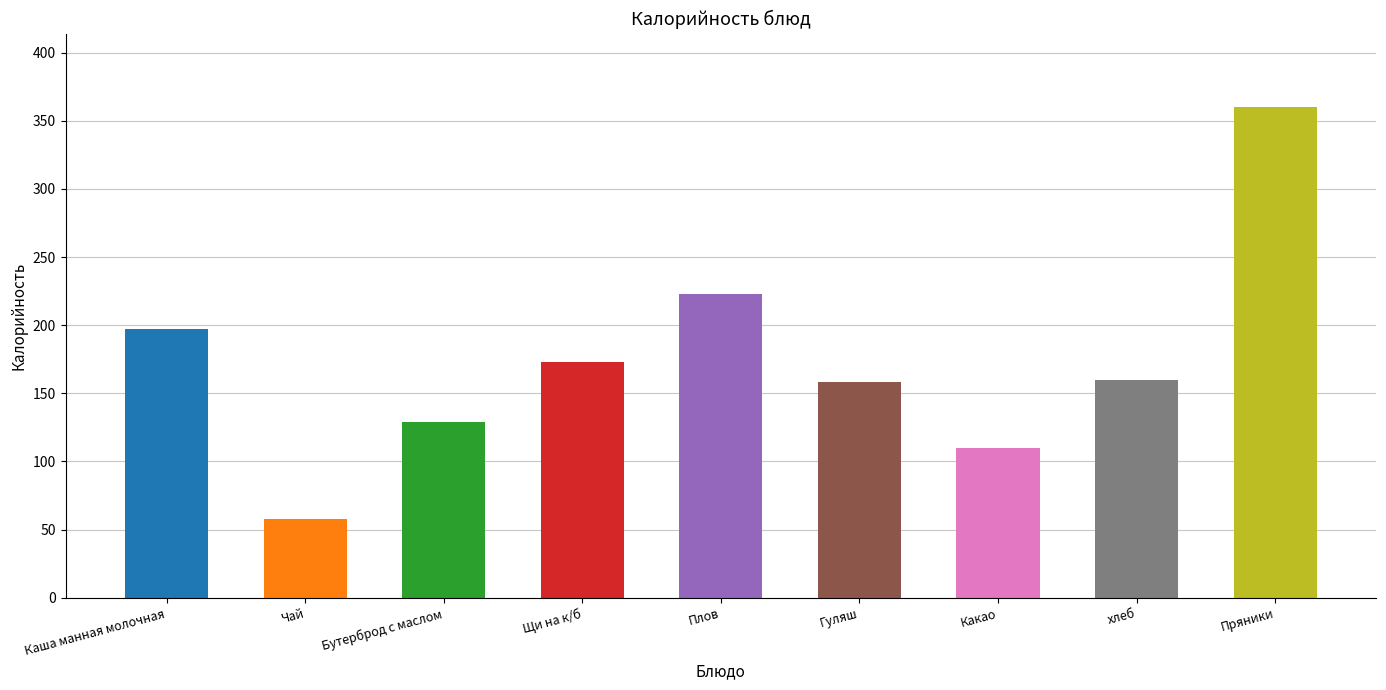

Does the chart contain any negative values?

No